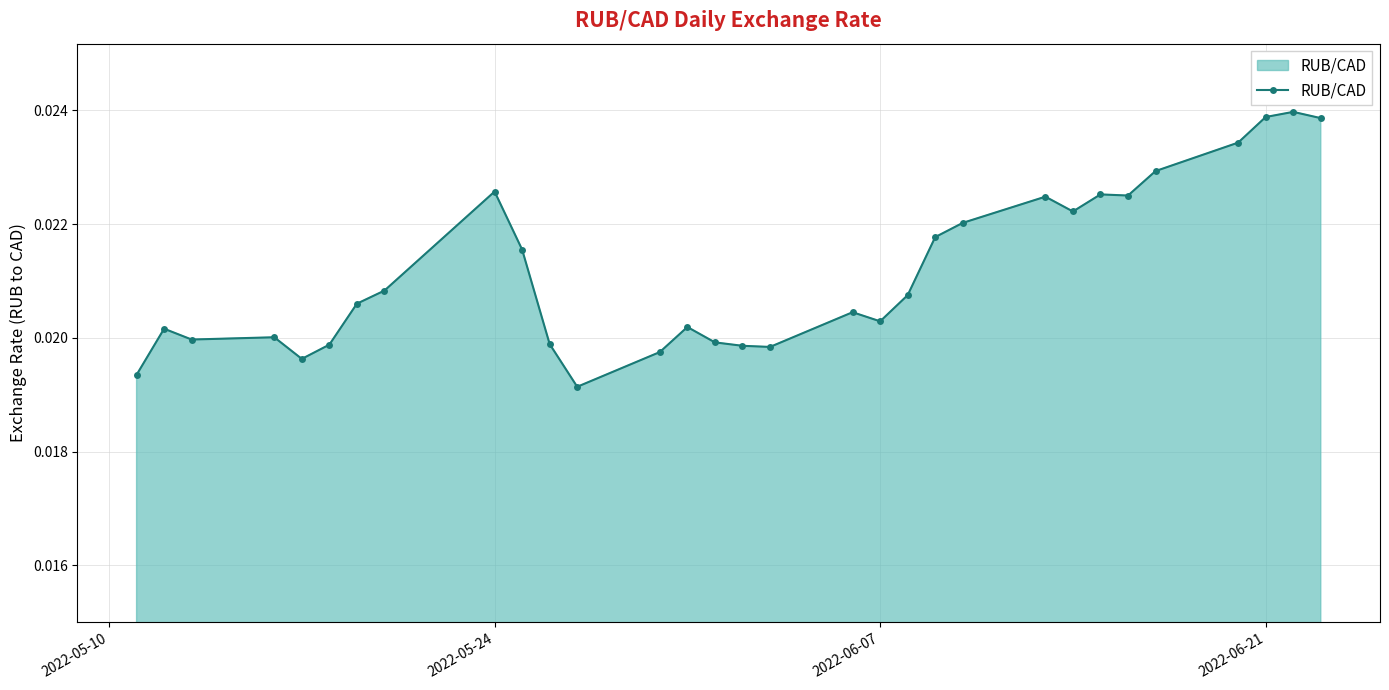

Does the chart have visible grid lines?

Yes